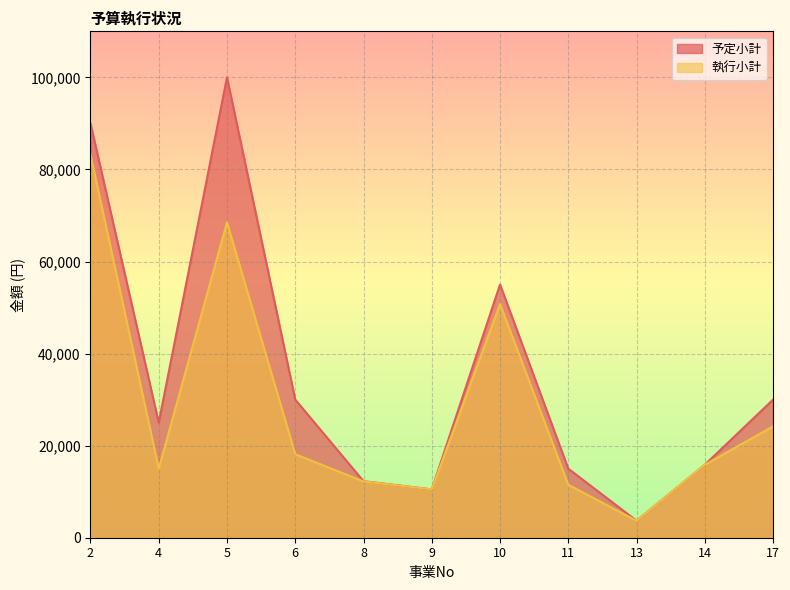

True or false: 執行小計 and 予定小計 cross at least once.

False